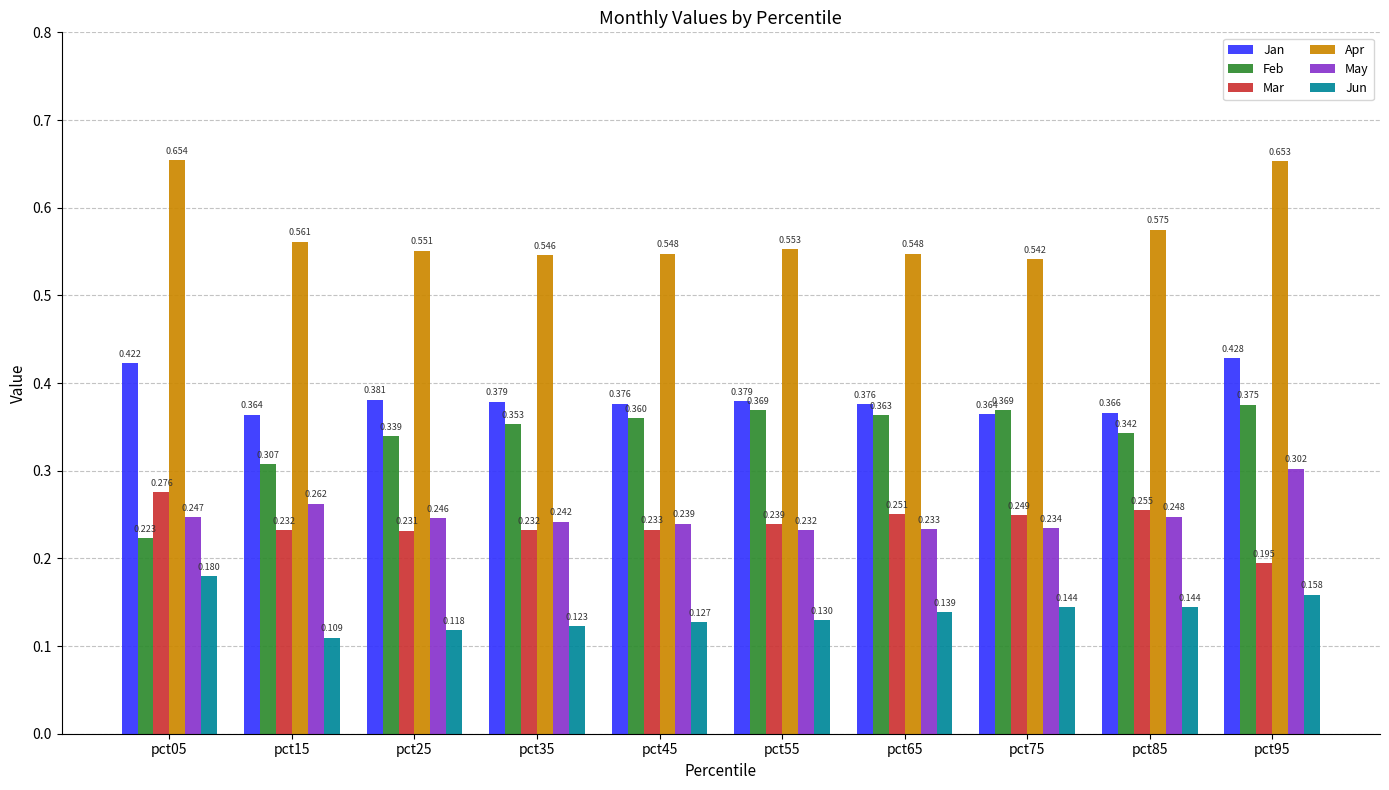

Count the number of data series in this chart.

6